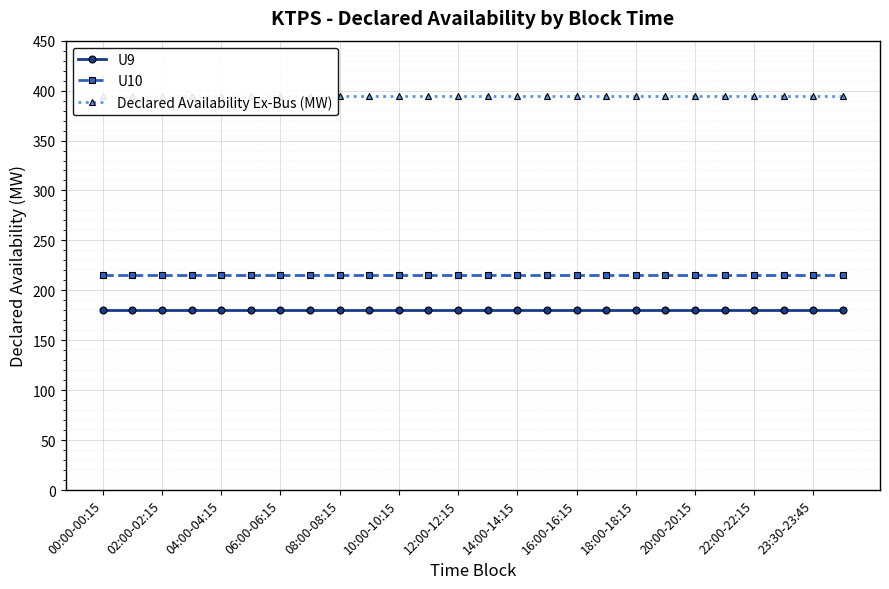

Is it true that U10 equals 50 at 20:00-20:15?

False